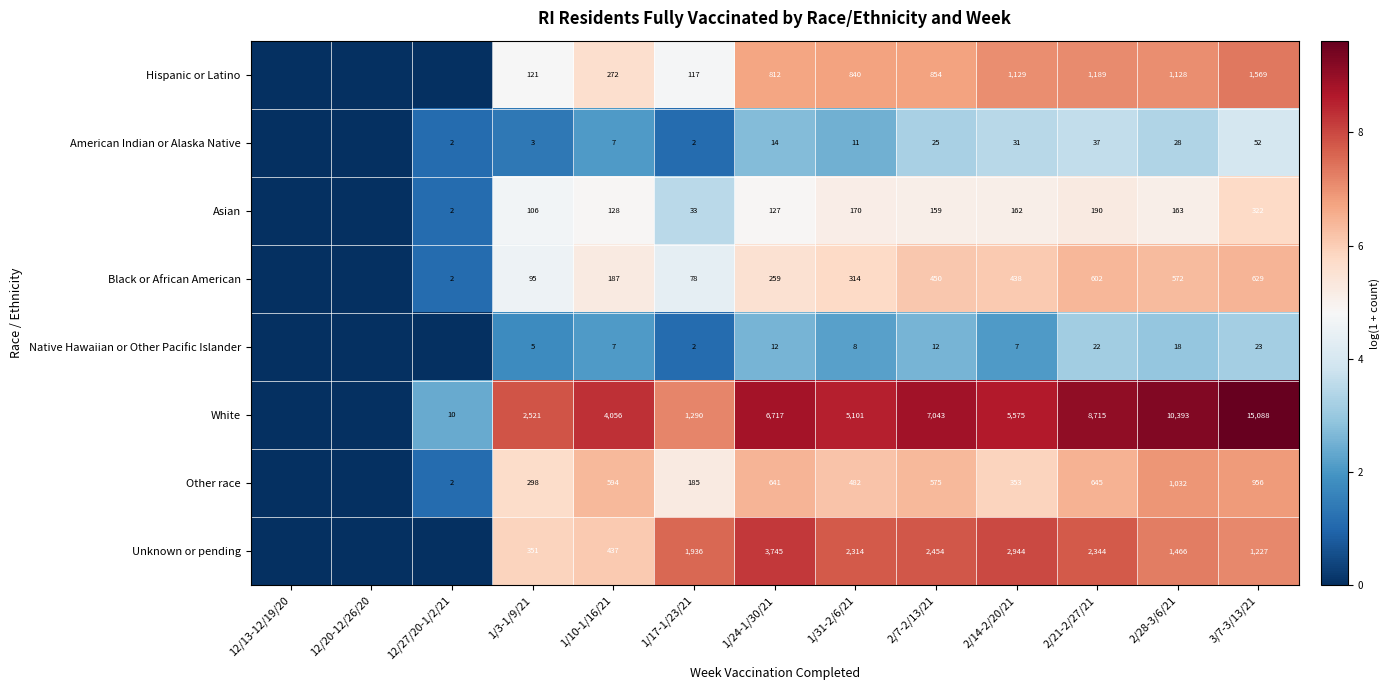

True or false: White has a value of 4605 at 2/21-2/27/21.

False